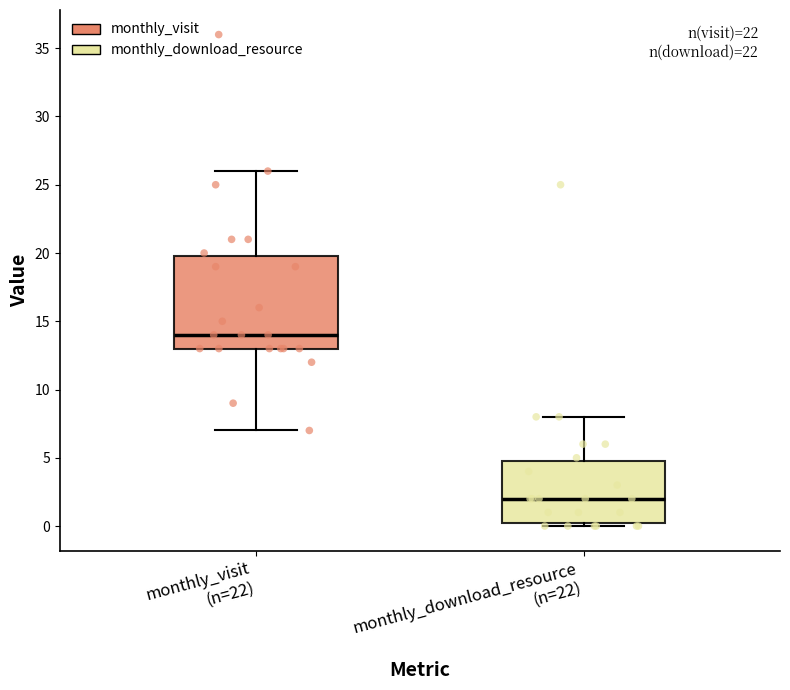

Where does the median line of the box for monthly_download_resource (n=22) sit on the y-axis? The values are not printed on the chart, so give them approximately, as read against the axis.

2.0